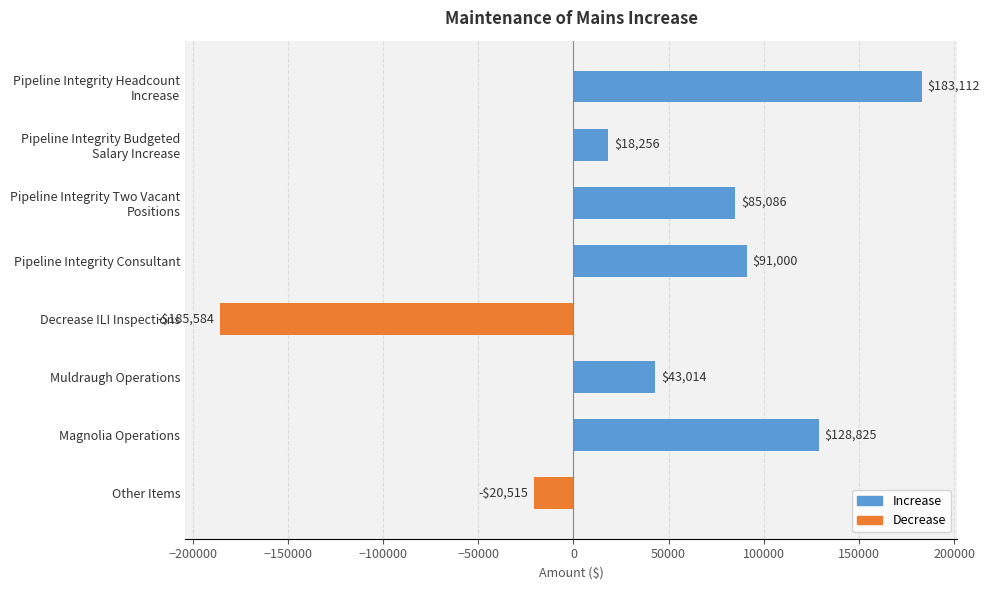

How many data points does each series have?

8